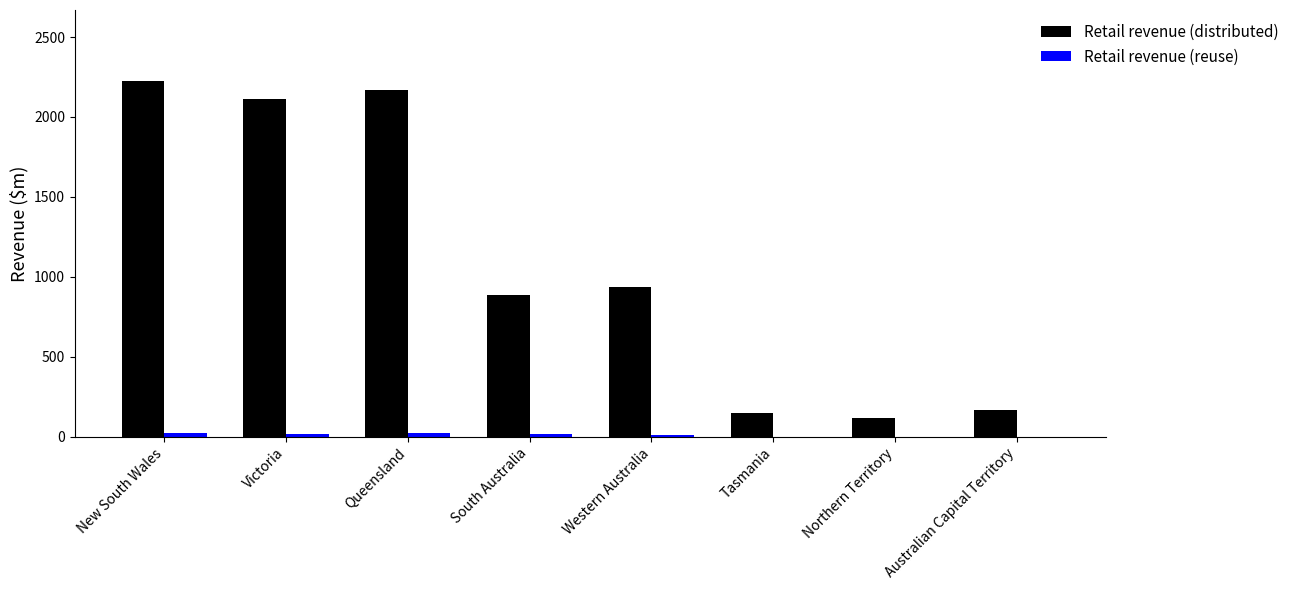

At which label is Retail revenue (distributed) closest to 1171?

Western Australia